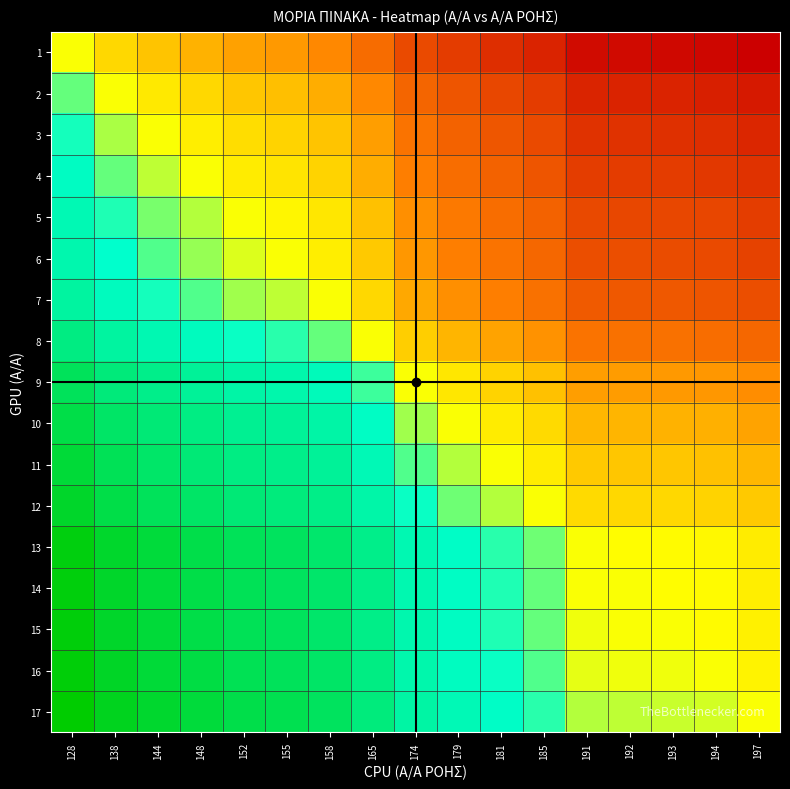

What is the spread (max minus min) of values at 197?

195